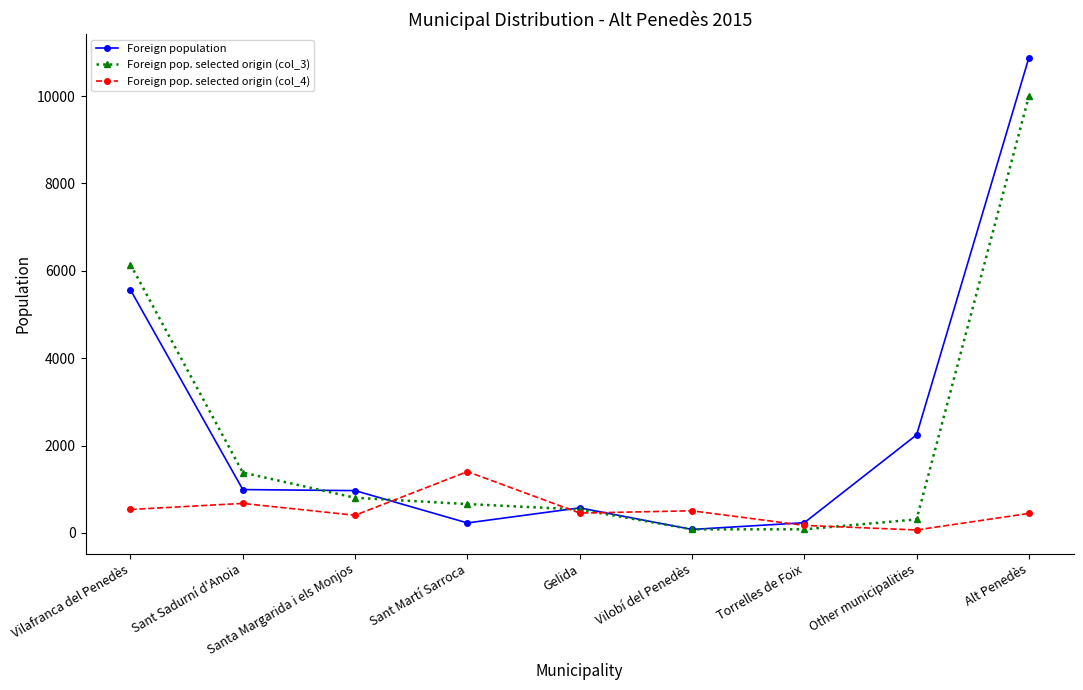

What is the maximum value for Foreign population?

10882